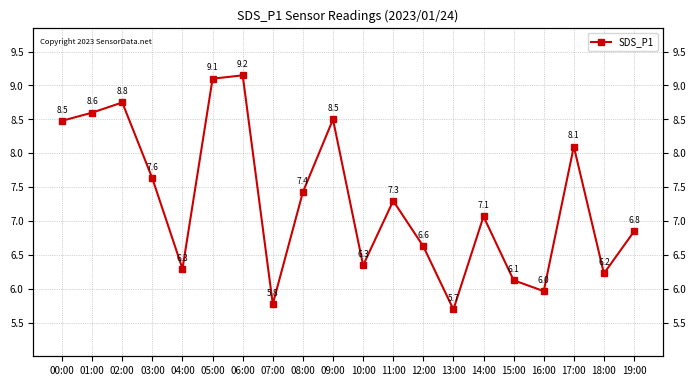

At which label is the value closest to 7?

14:00